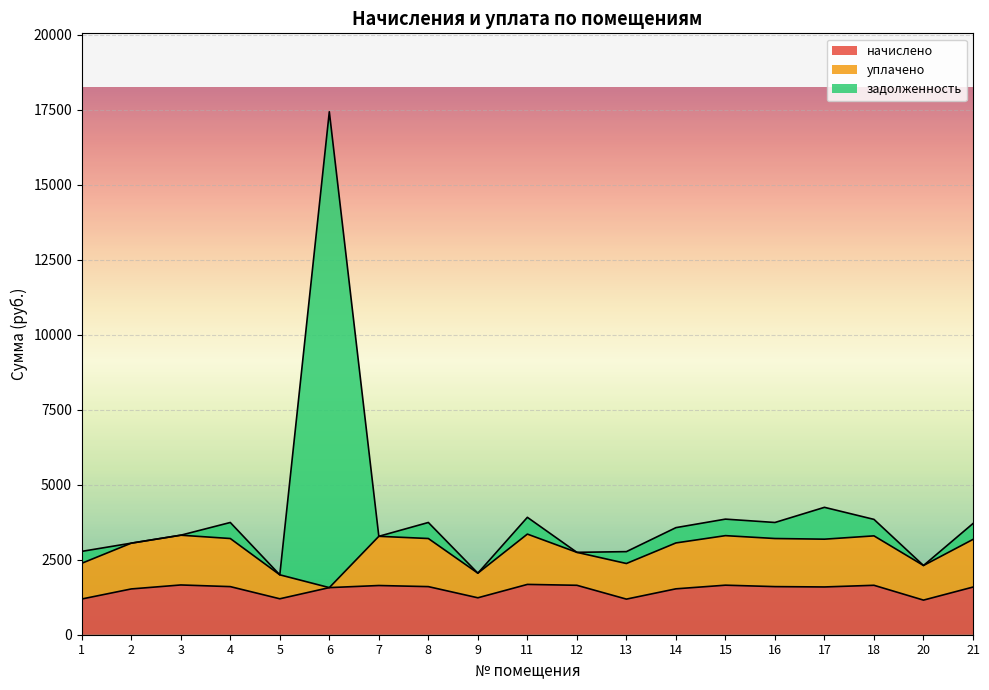

Between 4 and 7, which series saw the biggest shift?

задолженность